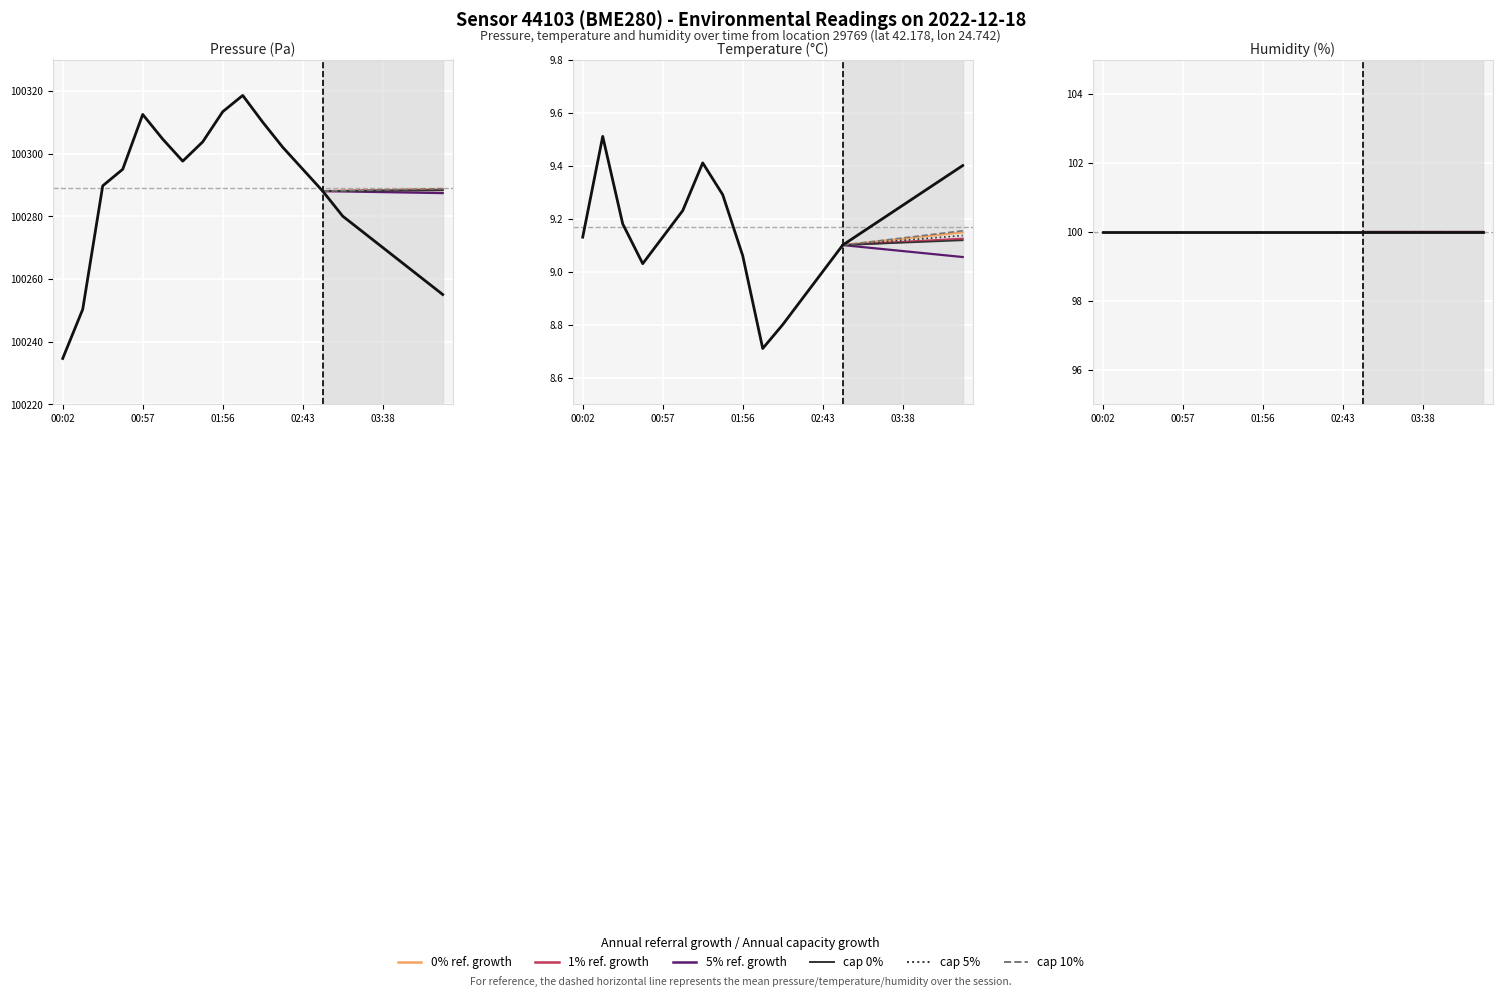

What is the value of the pressure point at the 16th from the left?

100275.0